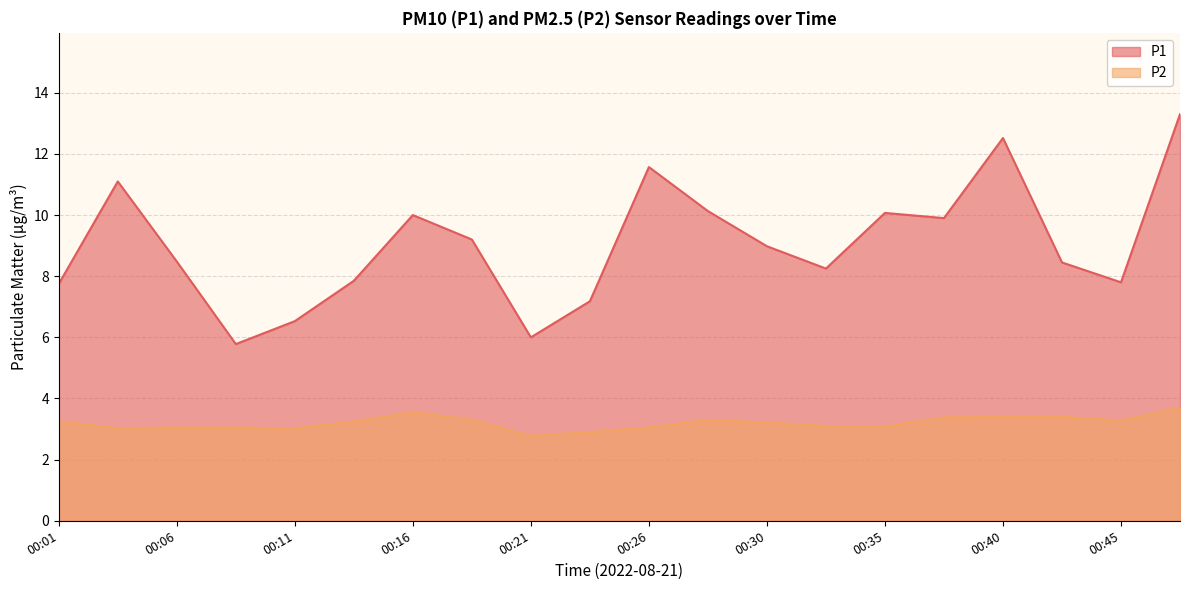

How many data points does each series have?

20